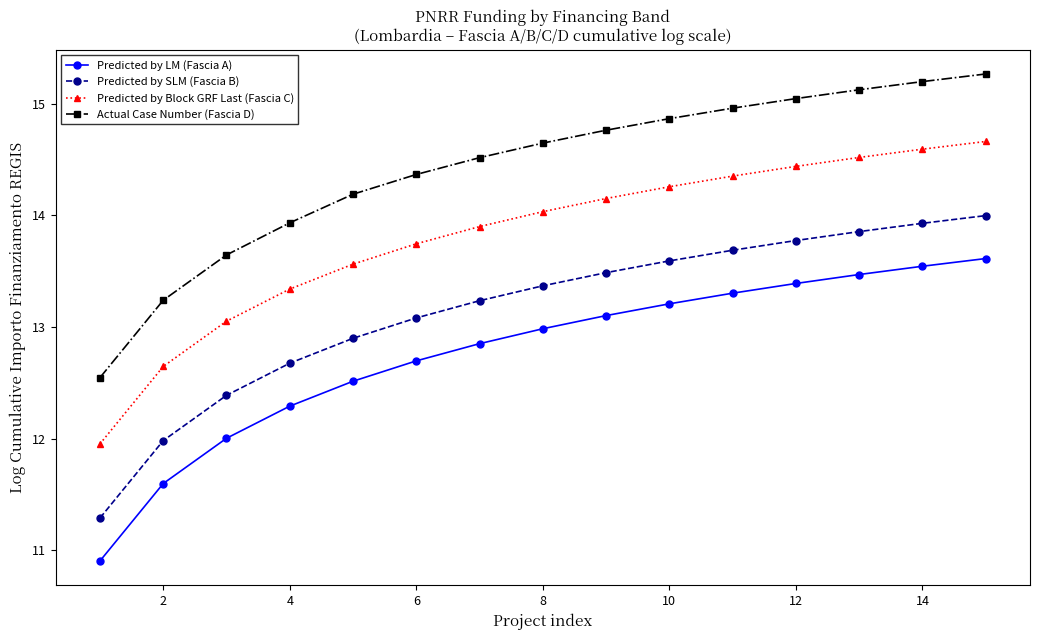

What is the difference between the second highest and second lowest values in the Predicted by LM (Fascia A) series?

1.9